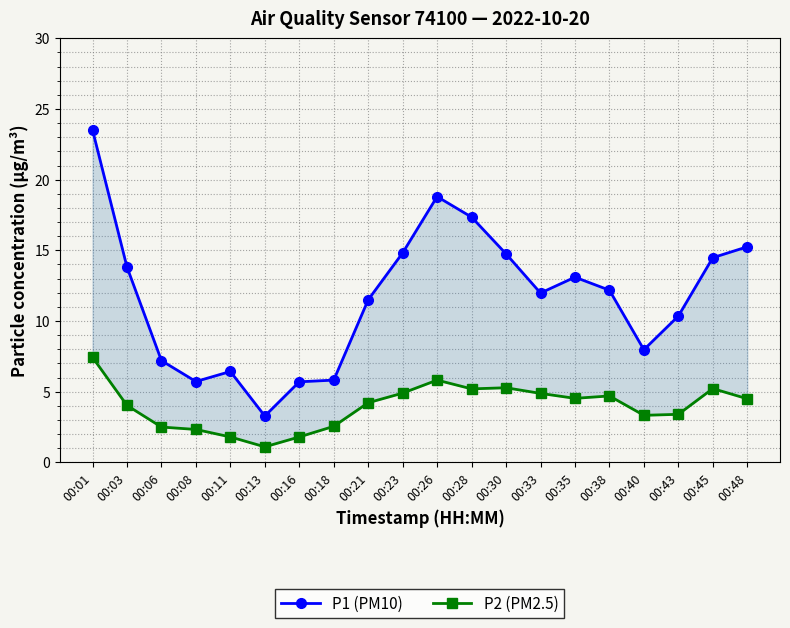

Between 00:11 and 00:18, which series saw the biggest shift?

P2 (PM2.5)